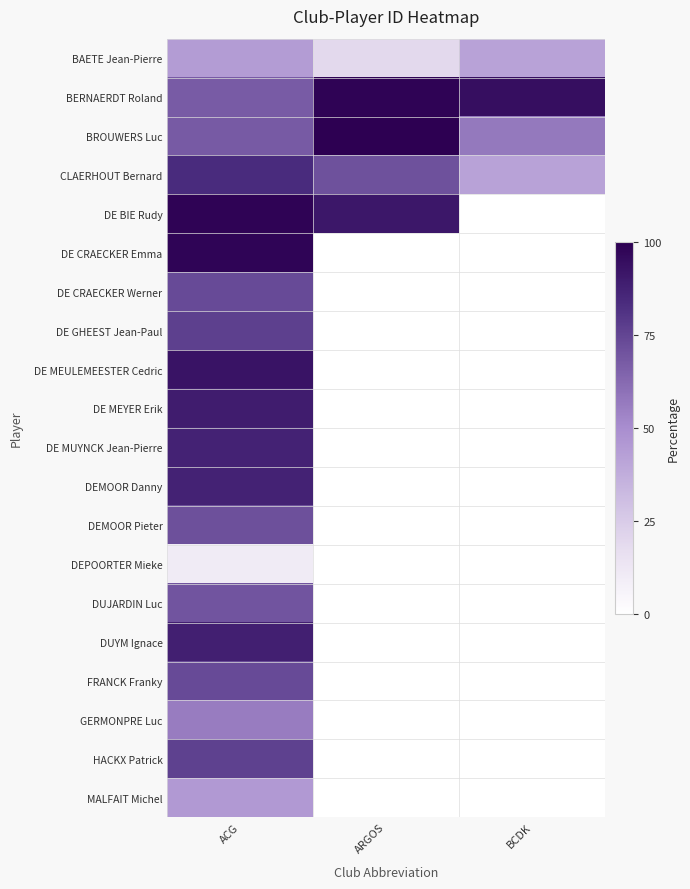

What is the difference between the highest and lowest values at ACG?

88.2